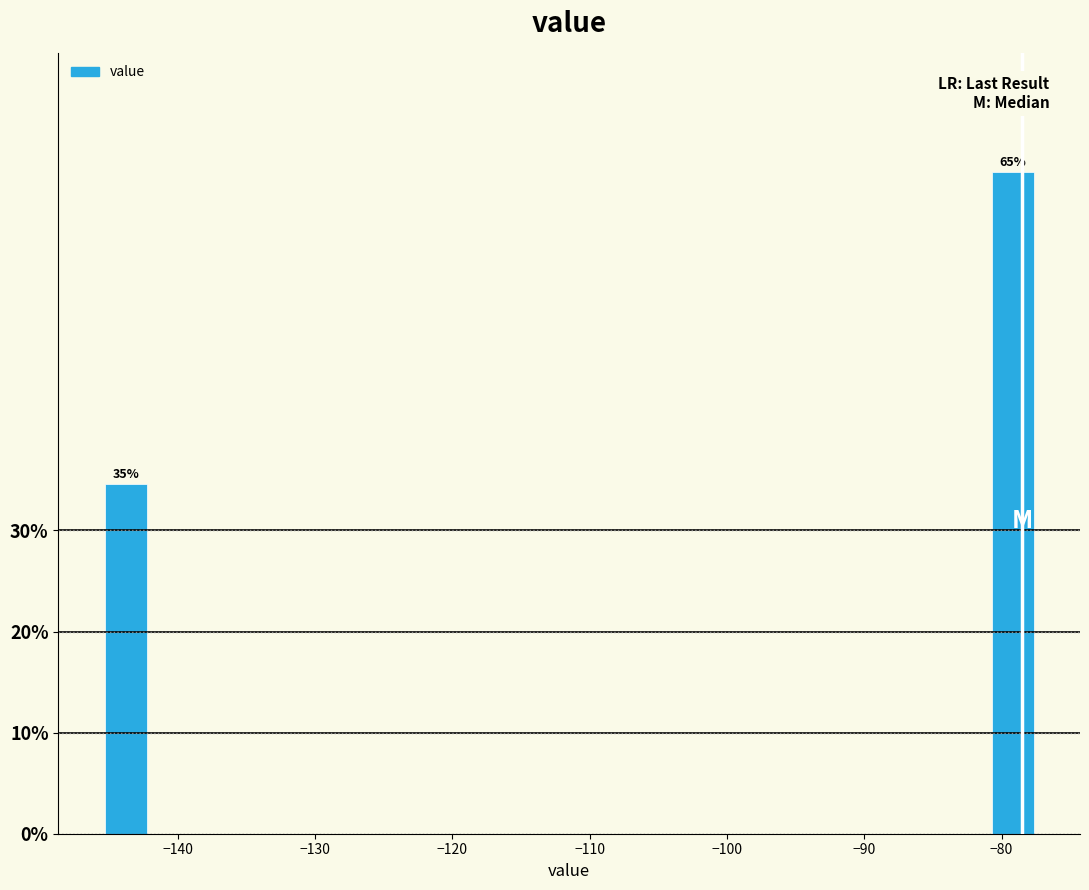

Read against the x-axis, roughly where is the centre of the tallest bar?

-79